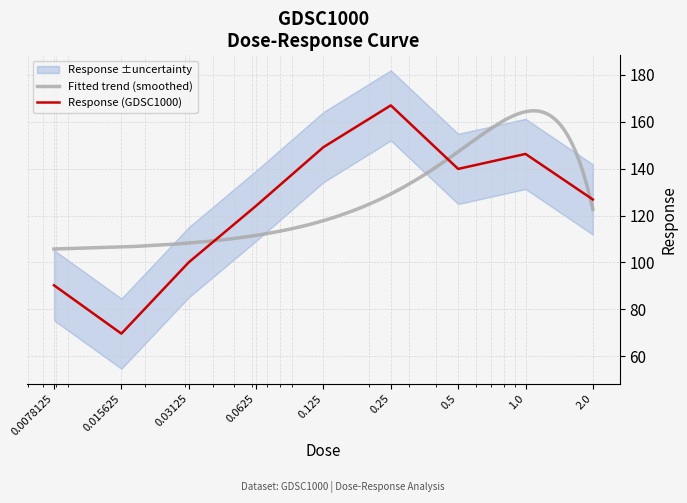

What is the label of the 2nd point from the left?

0.015625